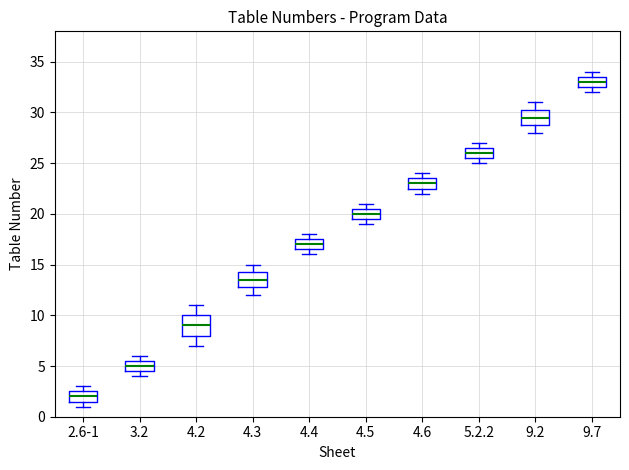

Comparing the boxes themselves (not the whiskers), which one is the tallest?

4.2